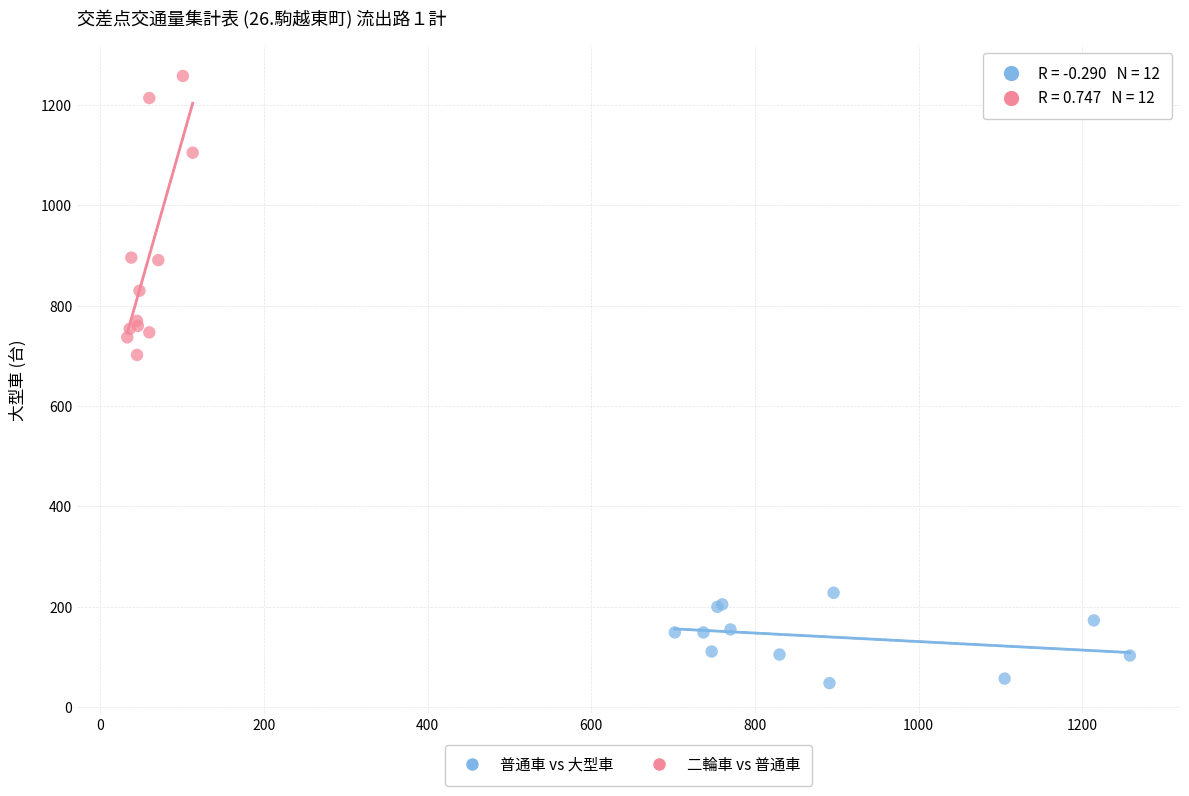

Which series contains the lowest Y value?

普通車 vs 大型車